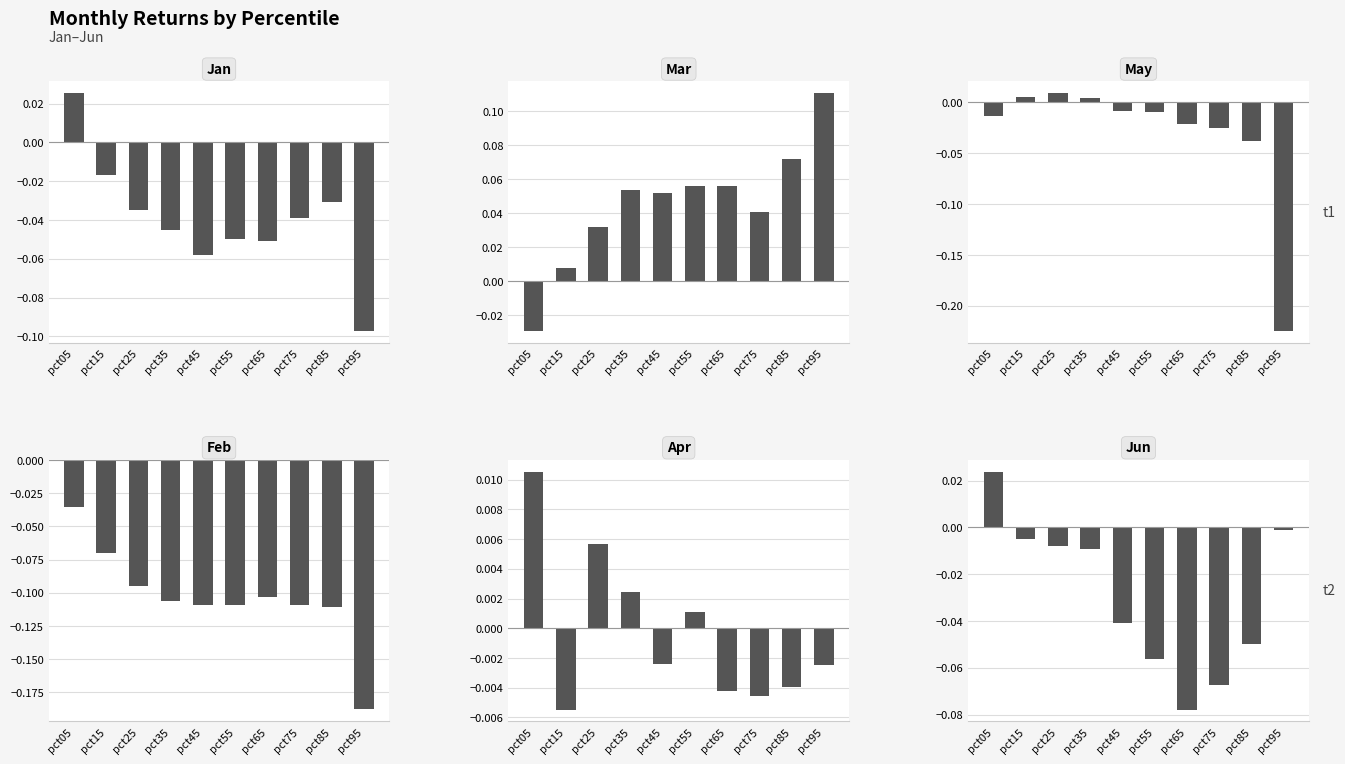

The Feb series shows -0.1 at pct55. True or false?

False